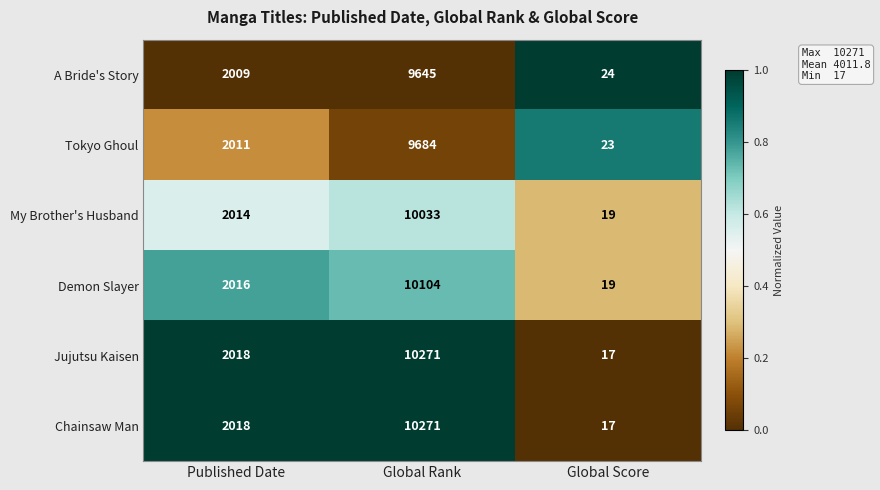

What is the spread (max minus min) of values at Global Rank?

626